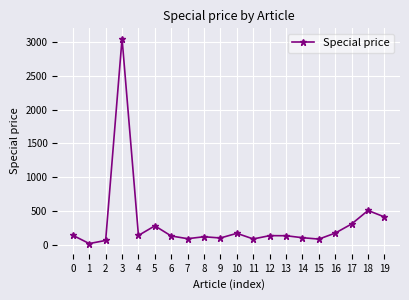

What is the sum of all values?

6191.7